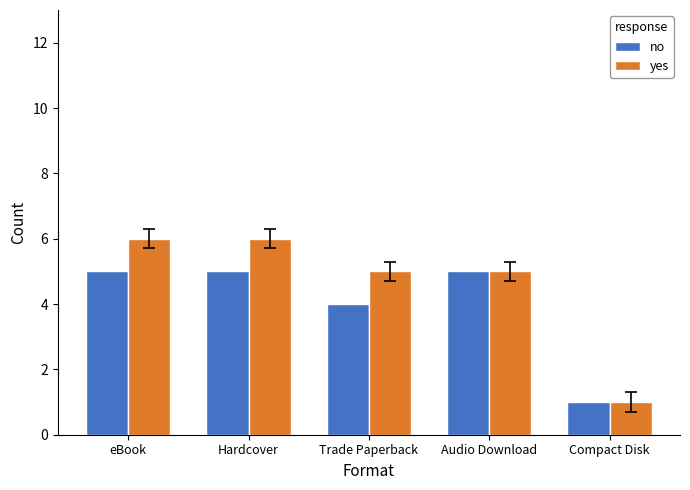

Does the chart contain any negative values?

No